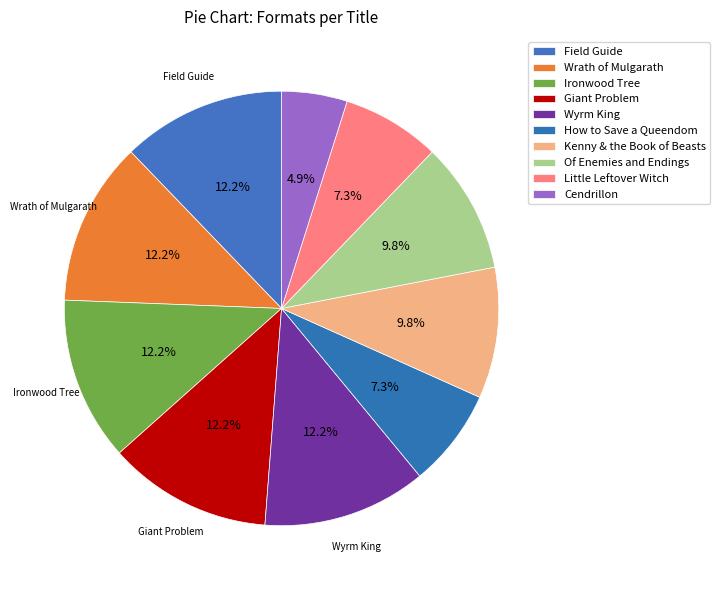

Count the number of slices in the pie.

10